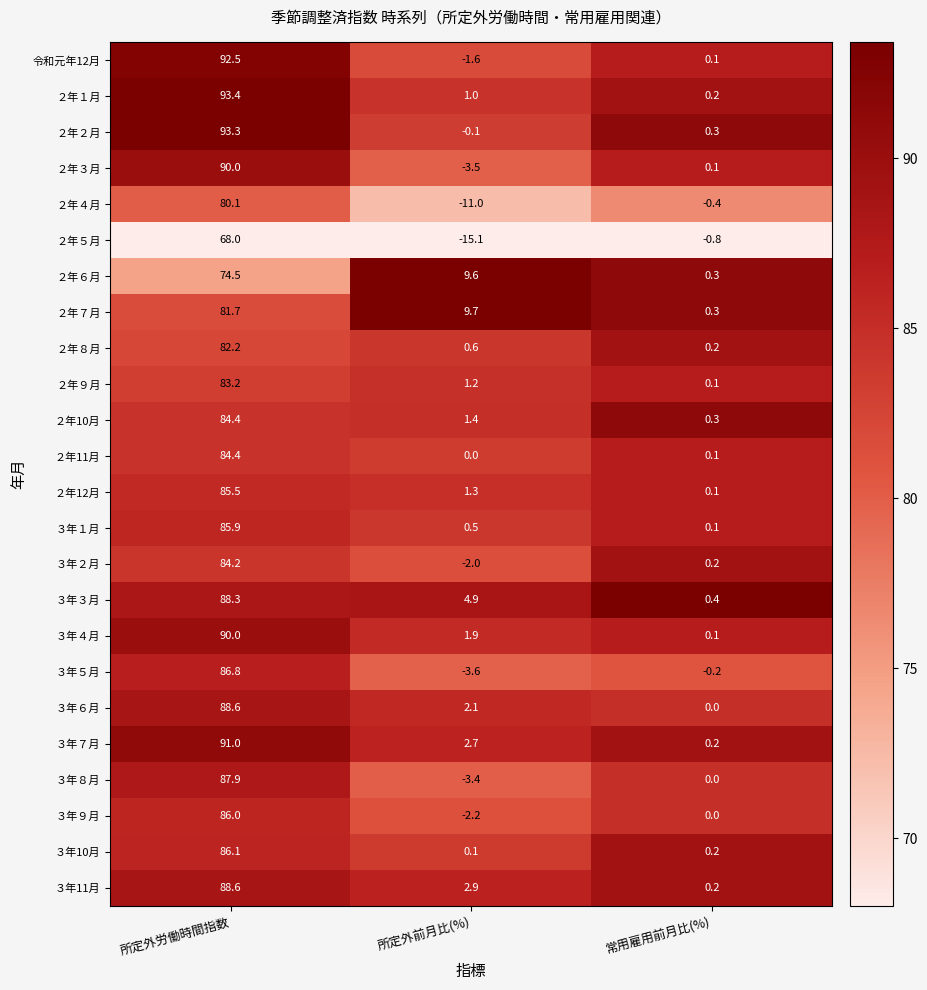

Which series has the widest spread of values?

令和元年12月